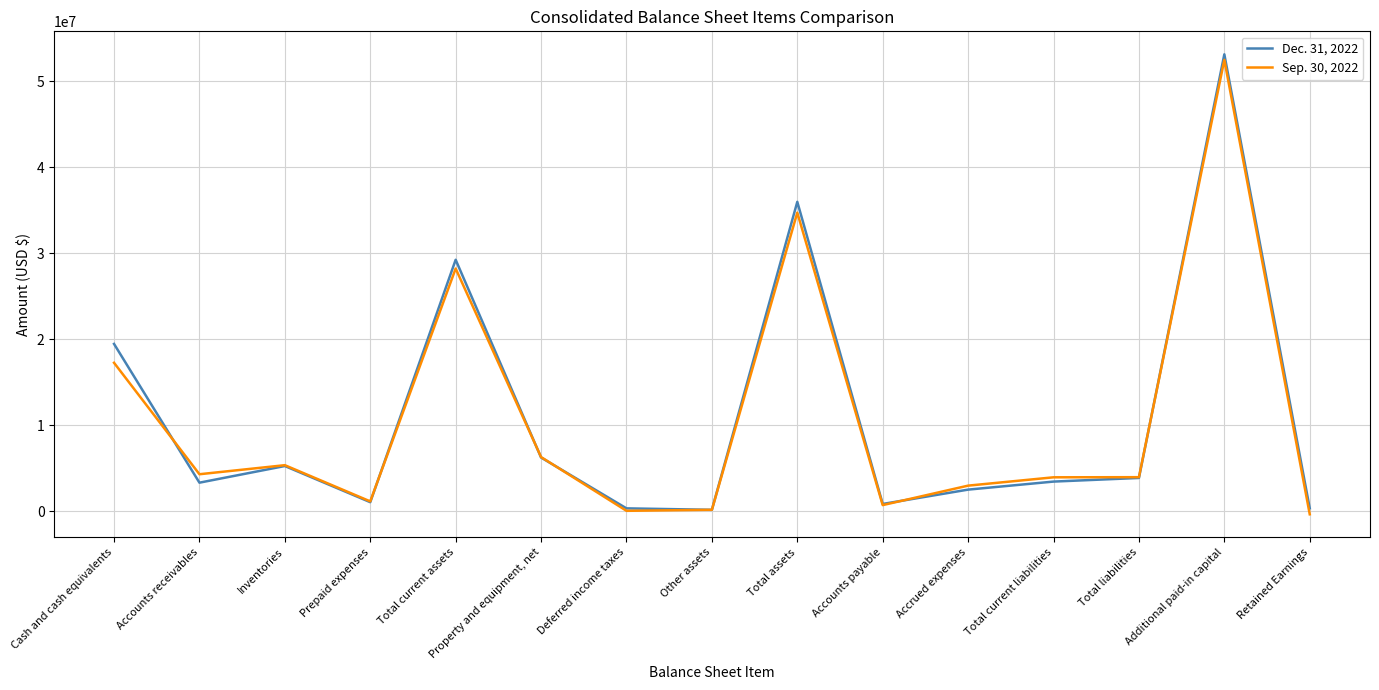

What is the sum of the Dec. 31, 2022 values at Deferred income taxes and Accounts receivables?

3647695